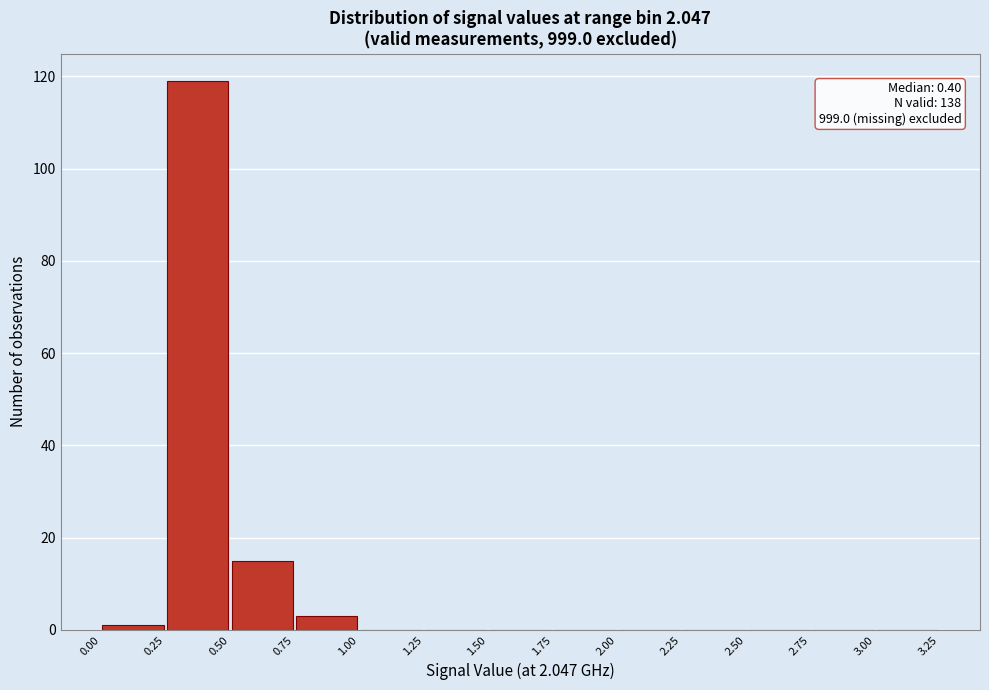

Which range on the x-axis has the tallest bar?

0.25 to 0.50